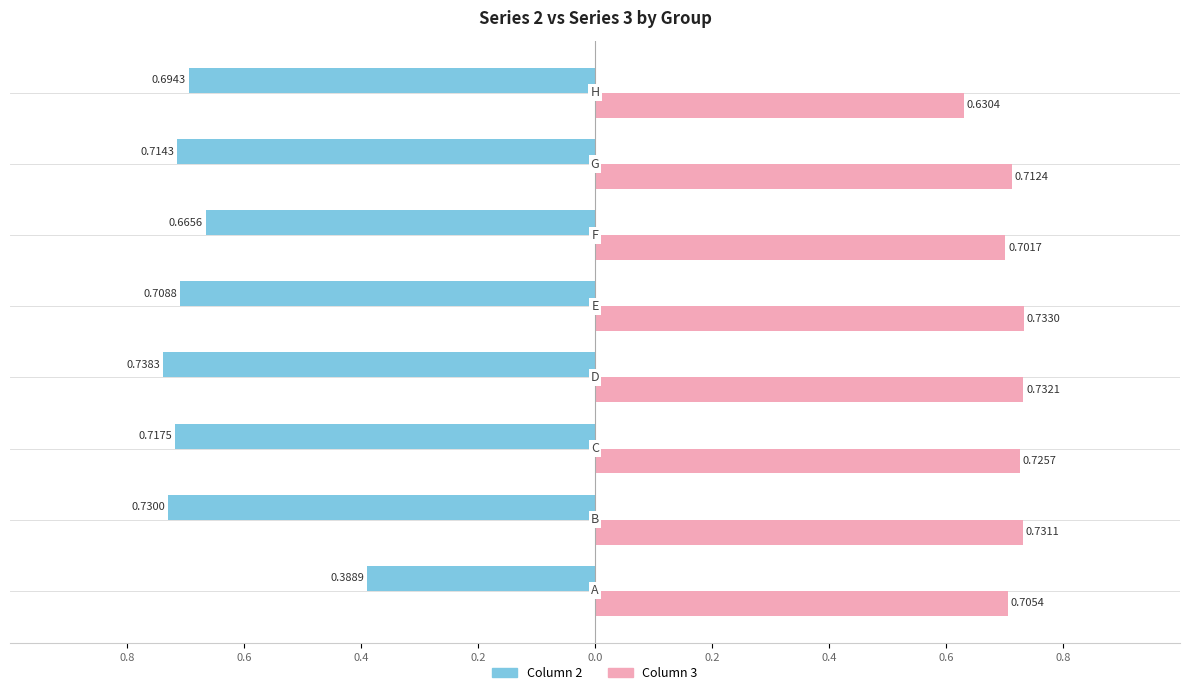

What are all the series names shown in the legend?

Column 2, Column 3